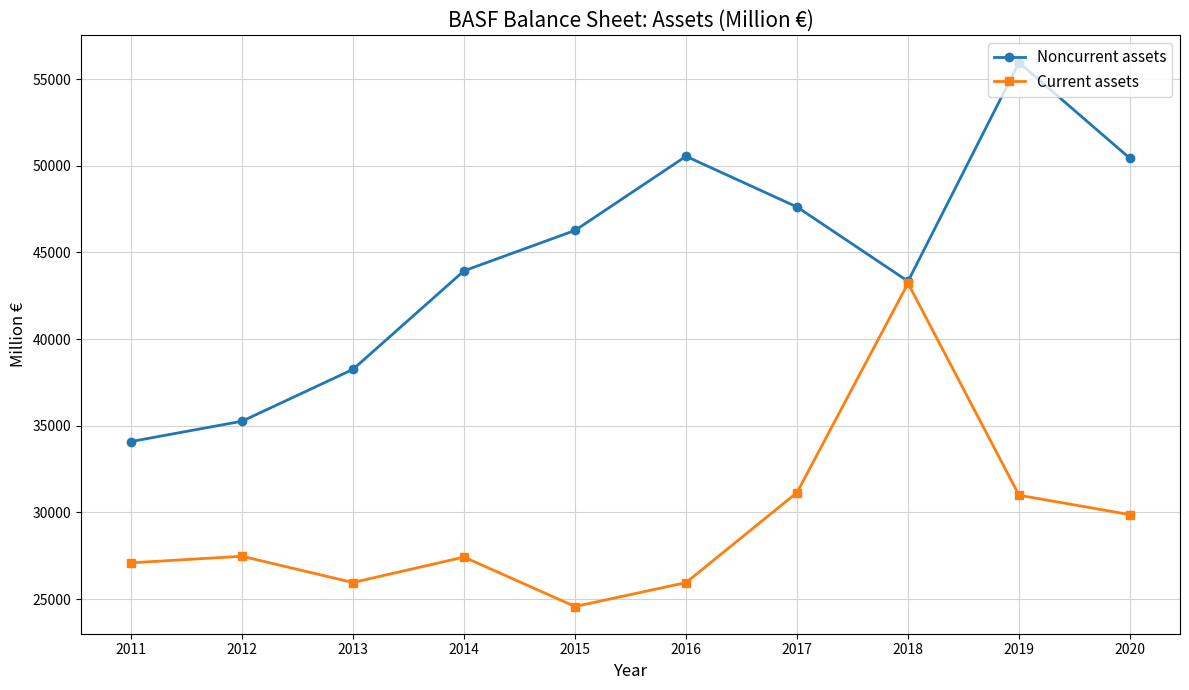

What is the greatest value displayed?

55960